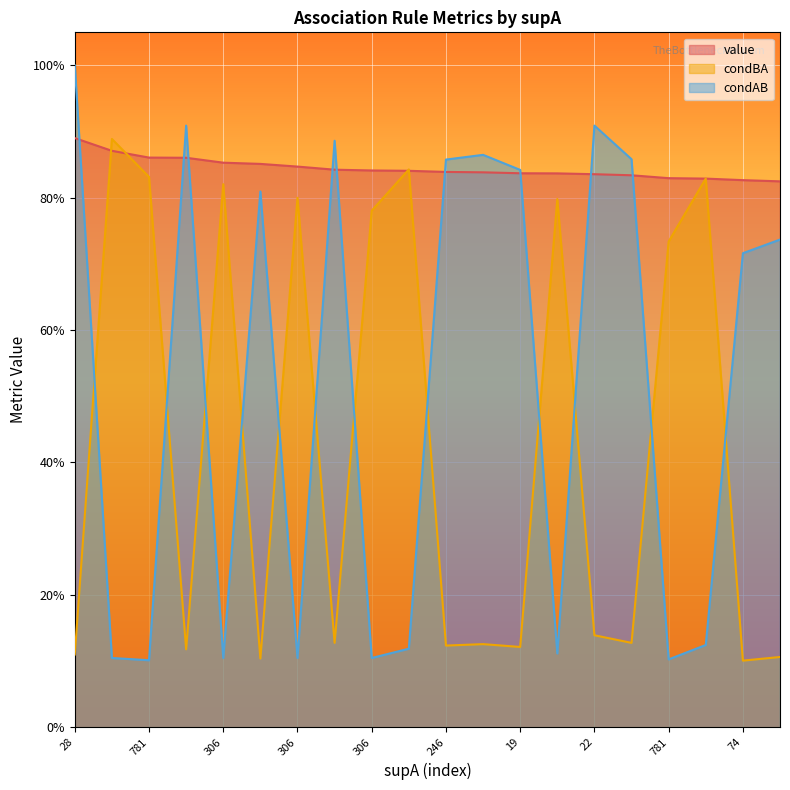

The value of condAB at 37 is 0.6. True or false?

False